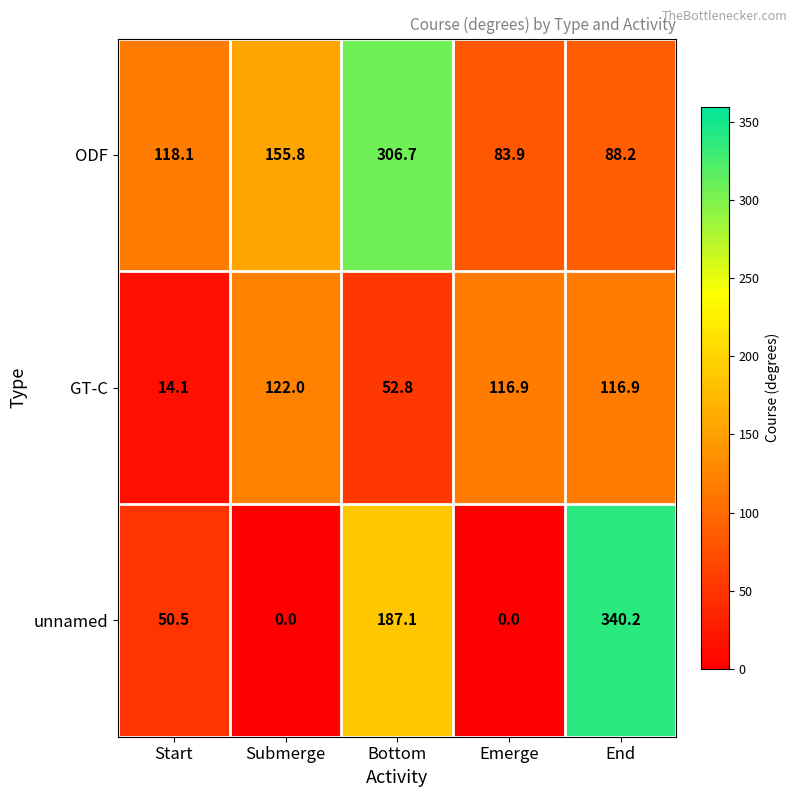

Which series changed the most between Submerge and Emerge?

ODF